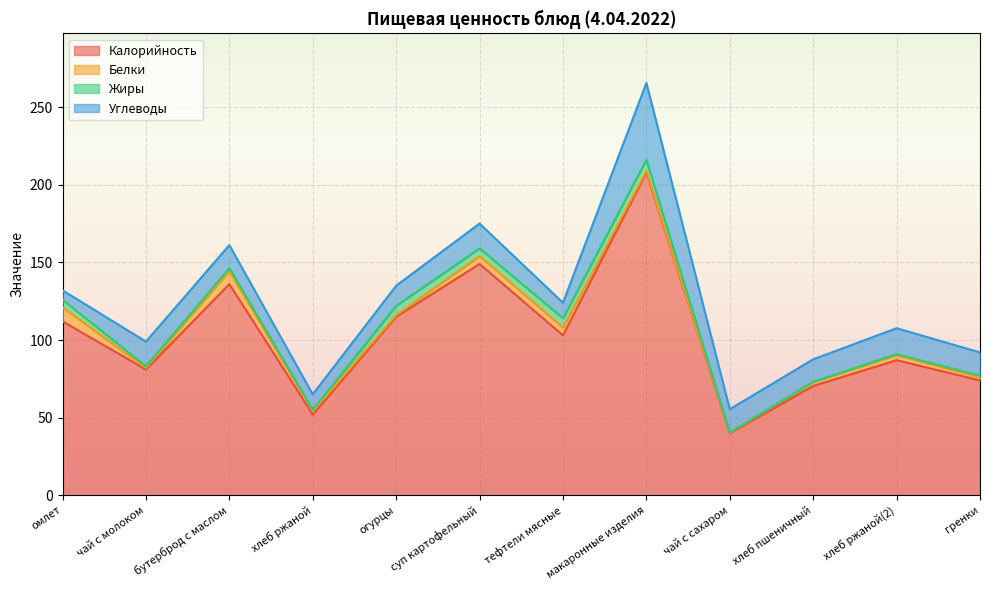

Rank the series at омлет from lowest to highest value.

Жиры, Углеводы, Белки, Калорийность